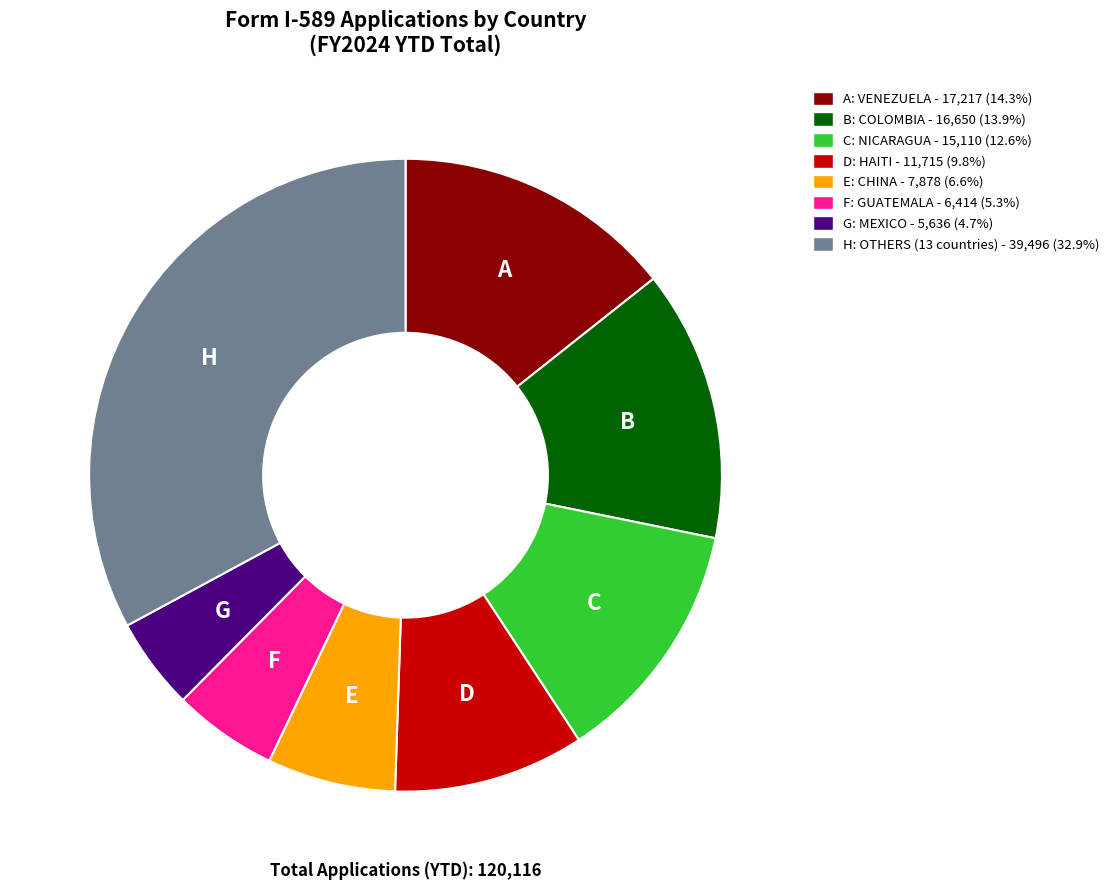

Does any single category account for the majority?

No